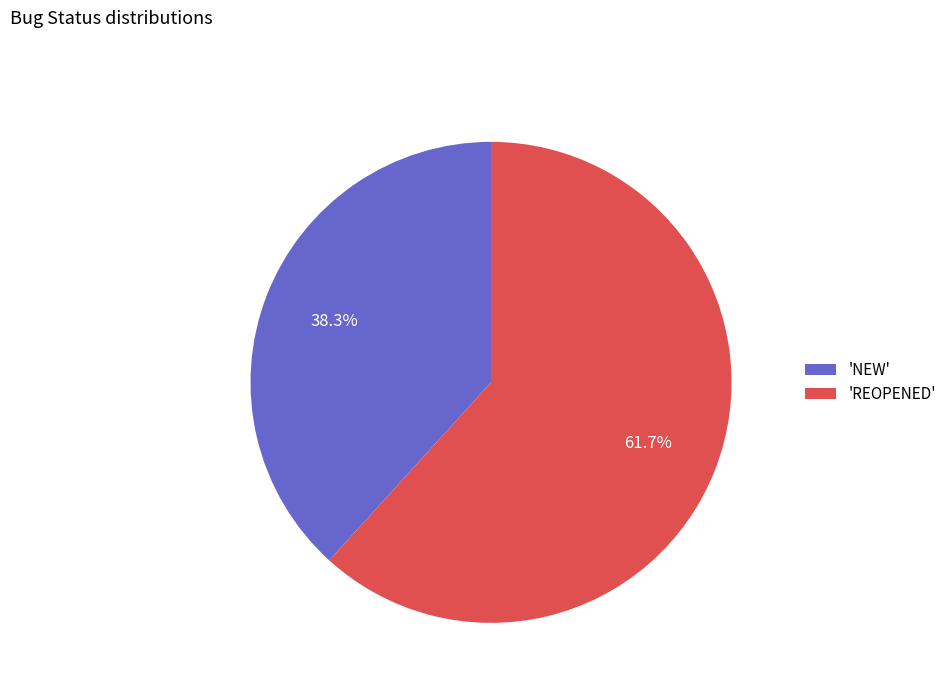

Between 'NEW' and 'REOPENED', which is larger?

'REOPENED'